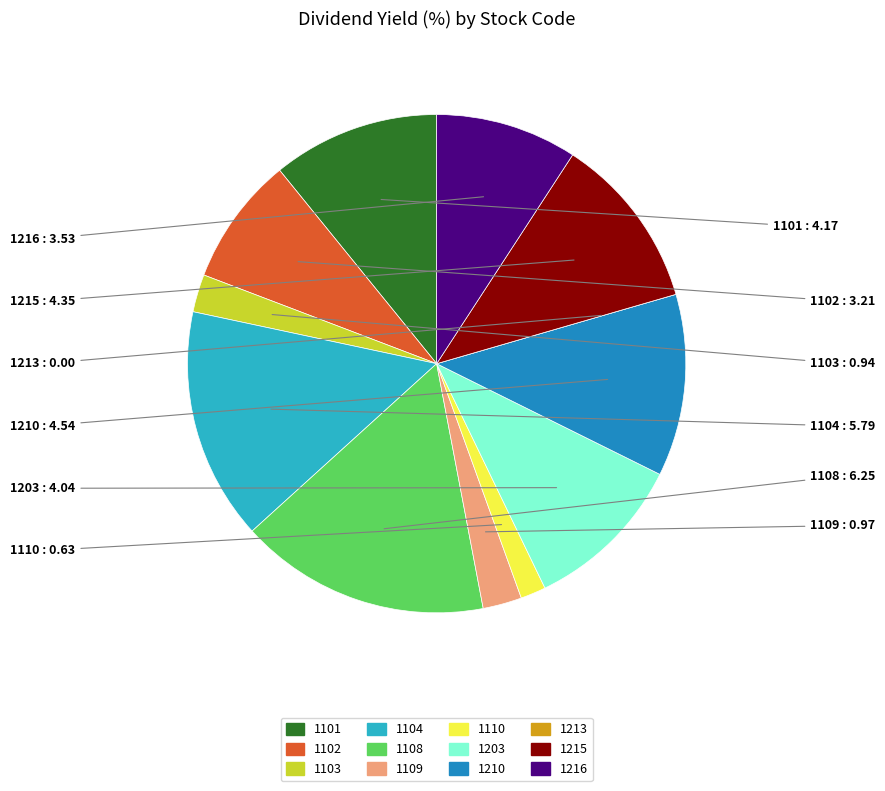

What is the ratio of the value at 1203 to the value at 1108?

0.6